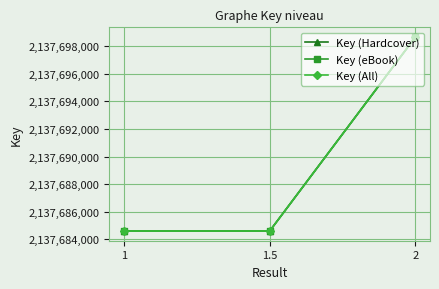

What is the label of the 3rd point from the left?

2